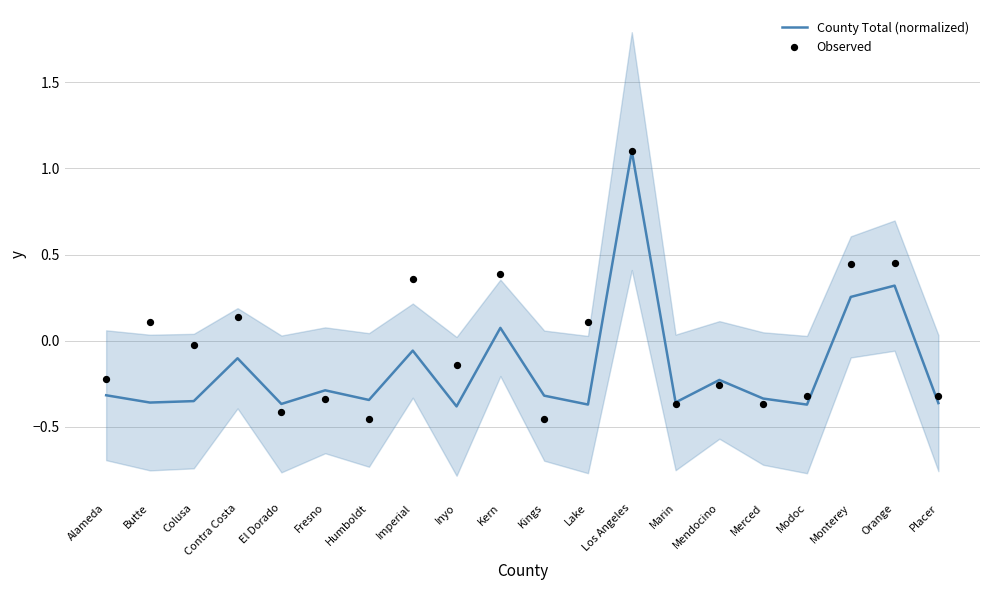

Which series reaches the minimum Y coordinate?

Observed